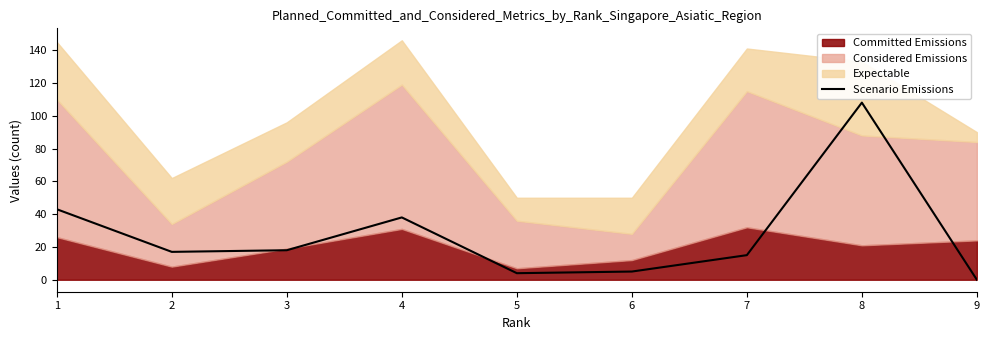

Reading left to right, extract all data points from this chart.

43	17	18	38	4	5	15	108	0